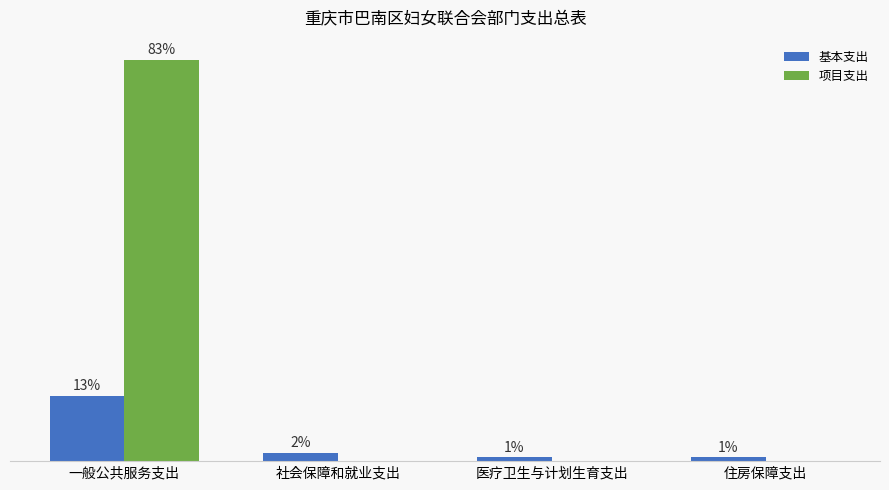

Which series has the largest range (max minus min)?

项目支出